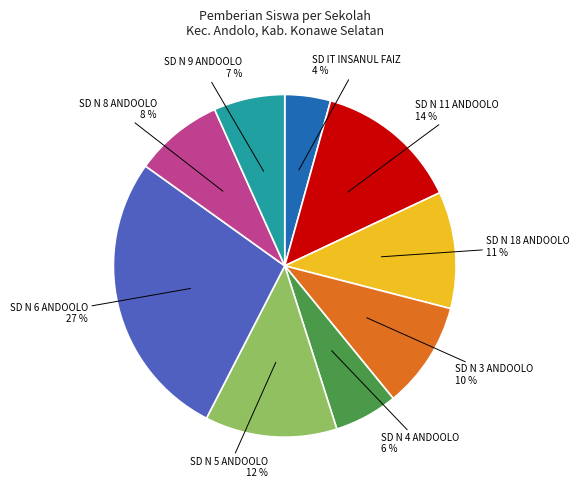

What percentage is the SD N 6 ANDOOLO slice, to the nearest percent?

27%